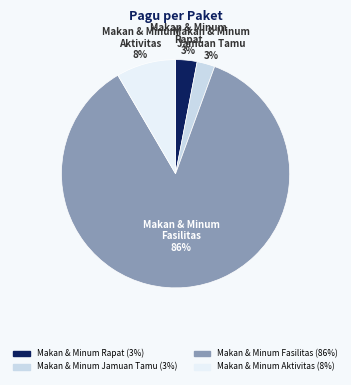

True or false: Makan & Minum Aktivitas accounts for 1% of the total.

False